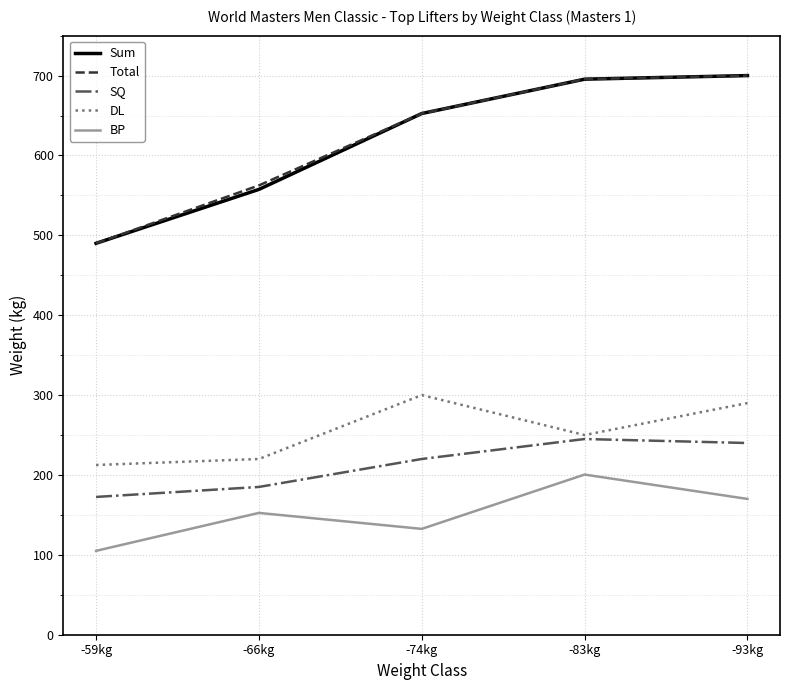

Reading left to right, transcribe all the data shown in this chart.

Sum: -59kg=490.0	-66kg=557.5	-74kg=652.5	-83kg=695.5	-93kg=700.0
Total: -59kg=490.0	-66kg=562.5	-74kg=652.5	-83kg=695.5	-93kg=700.0
SQ: -59kg=172.5	-66kg=185.0	-74kg=220.0	-83kg=245.0	-93kg=240.0
DL: -59kg=212.5	-66kg=220.0	-74kg=300.0	-83kg=250.0	-93kg=290.0
BP: -59kg=105.0	-66kg=152.5	-74kg=132.5	-83kg=200.5	-93kg=170.0